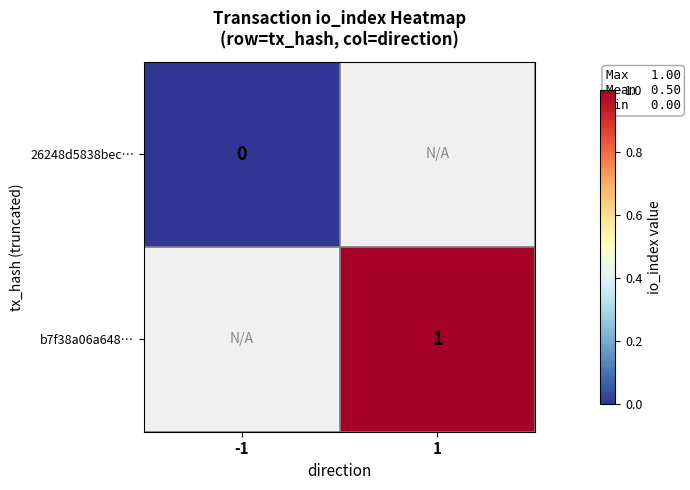

Is it true that b7f38a06a648… equals 1 at 1?

True